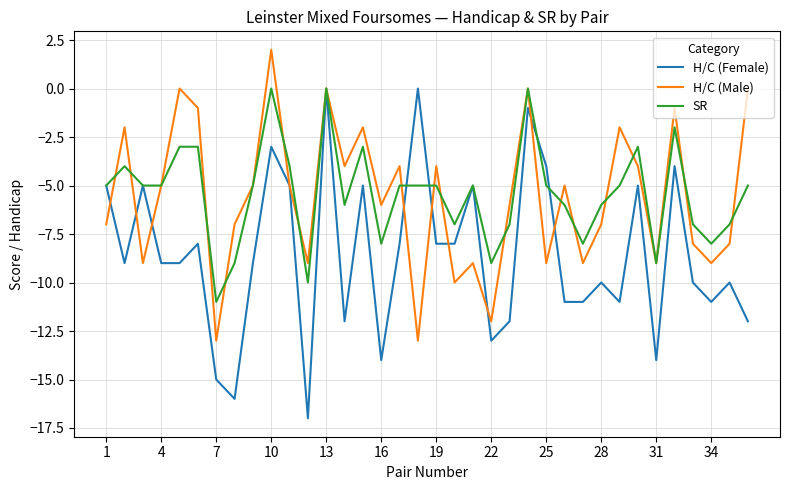

What is the minimum value shown in the chart?

-17